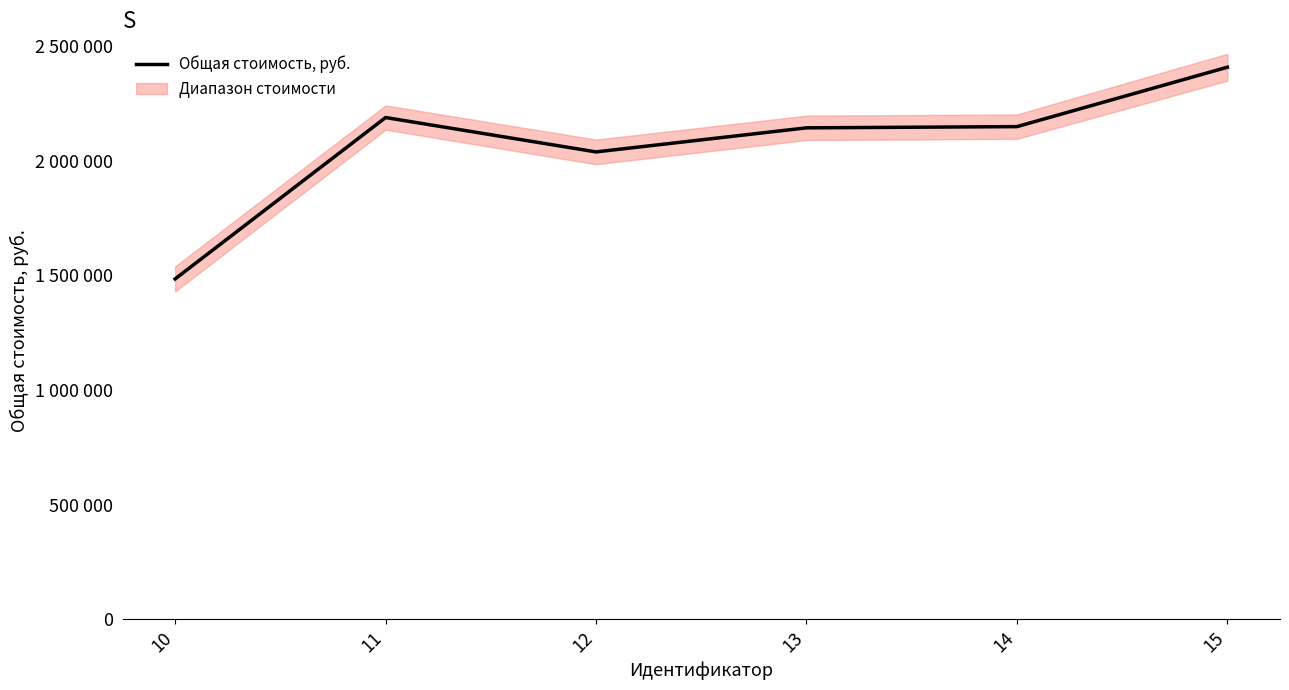

What is the difference between the maximum and minimum values in the Общая стоимость, руб. series?

923380